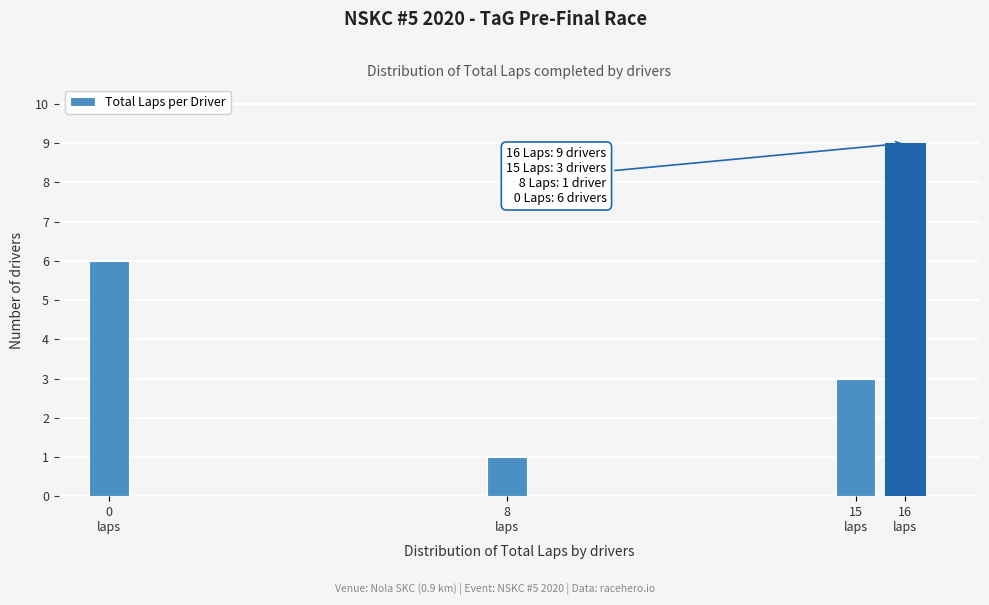

Reading left to right, what are all the values shown in this chart?

6	1	3	9